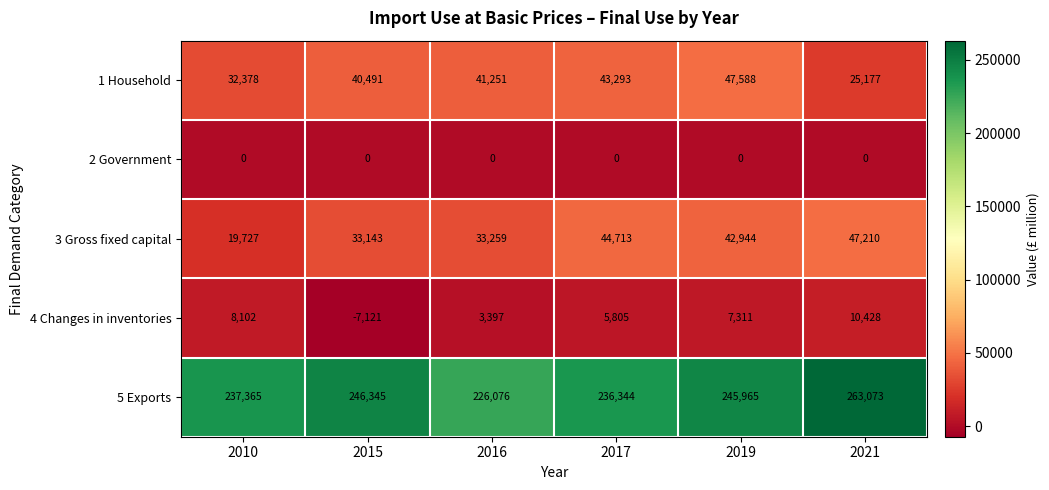

How many categories are shown in the chart?

6